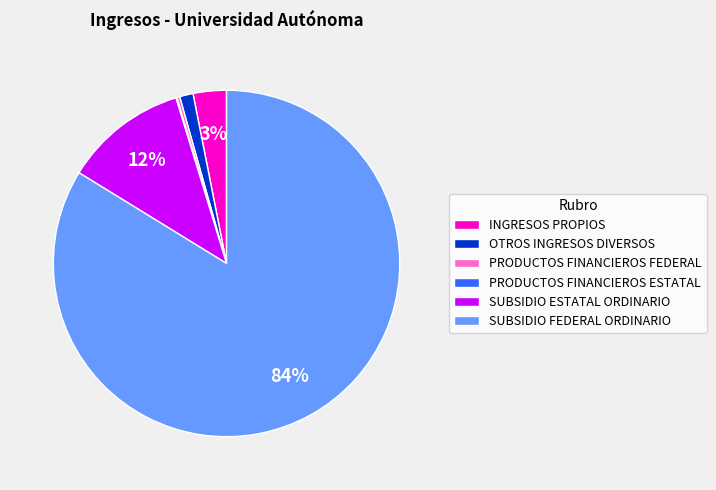

Is there a majority slice in this chart?

Yes